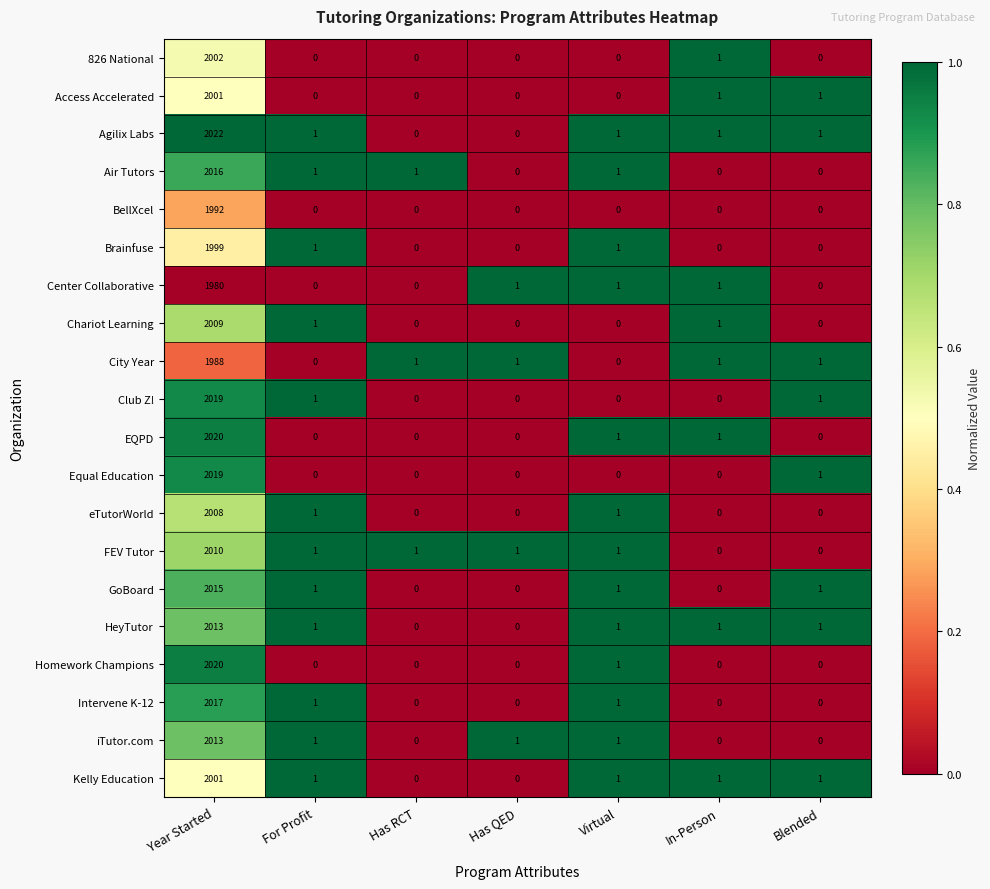

What is the average value of the Equal Education series?

289